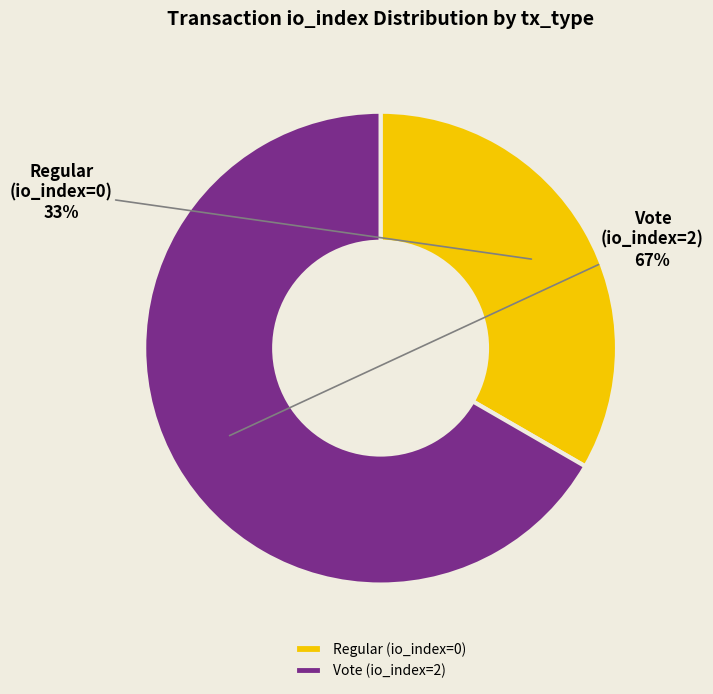

To the nearest percent, what is the average slice percentage?

50%